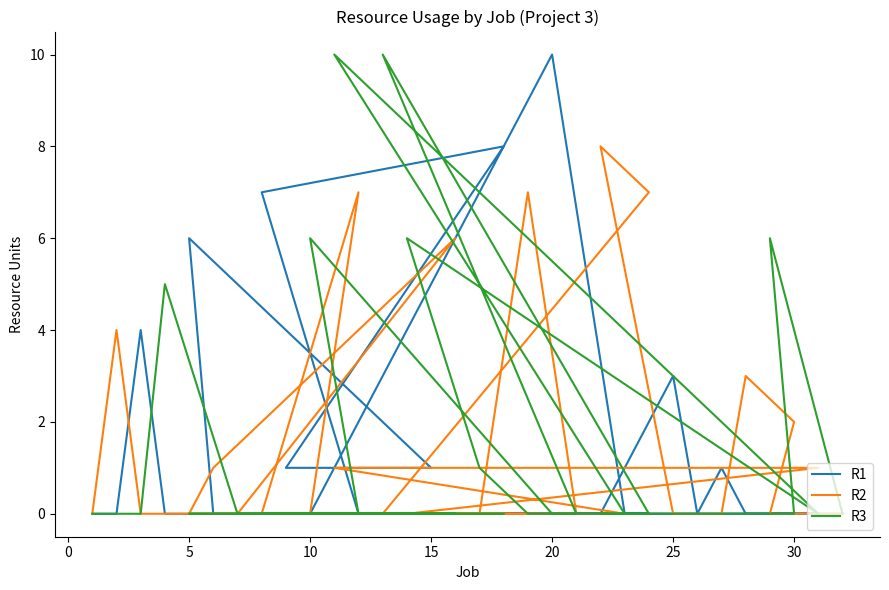

Rank the series by their maximum value, from highest to lowest.

R1, R3, R2